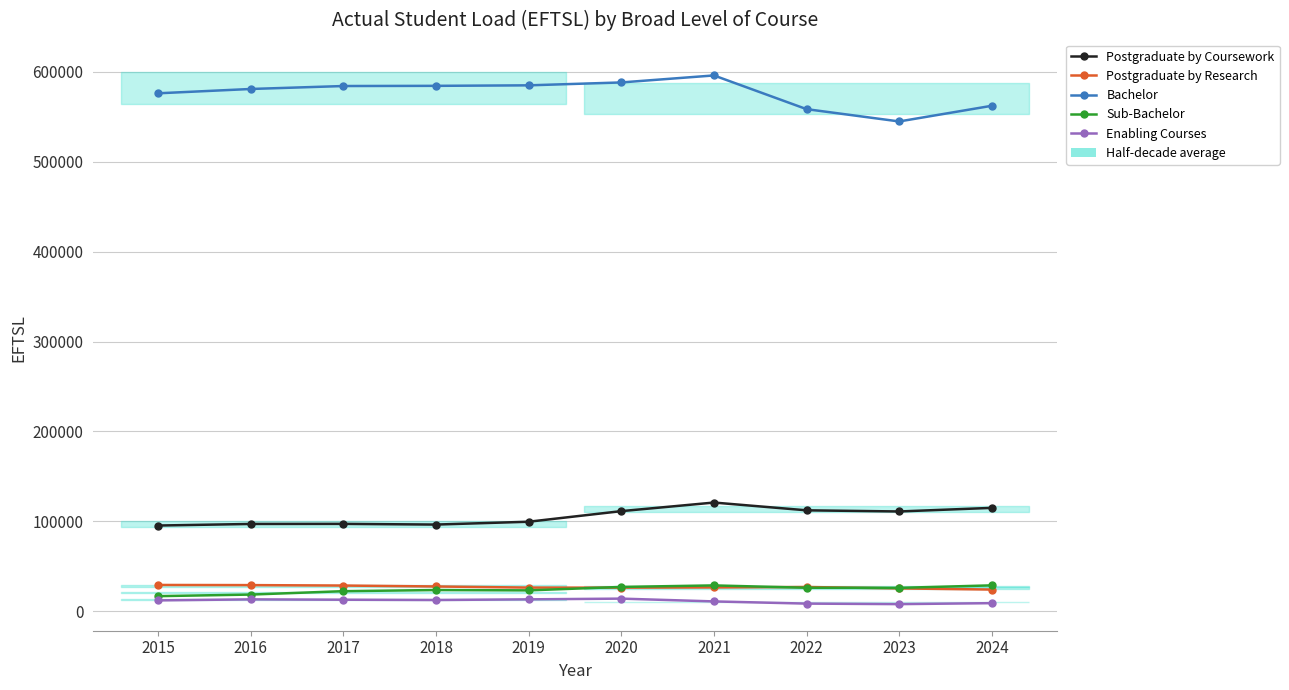

True or false: Enabling Courses and Postgraduate by Coursework intersect in this chart.

False